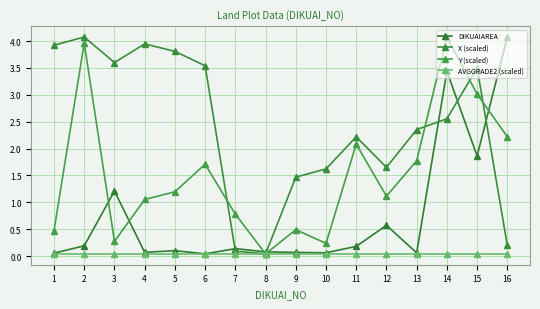

How many lines are shown in the chart?

4